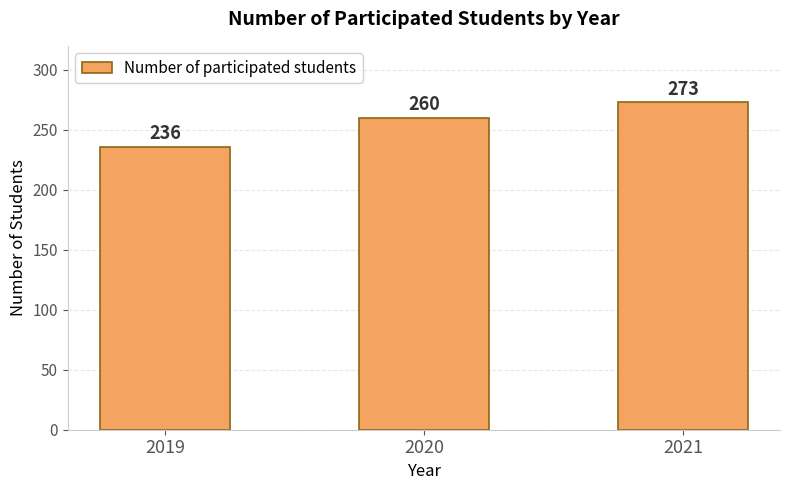

Is it true that the value at 2021 is 451?

False